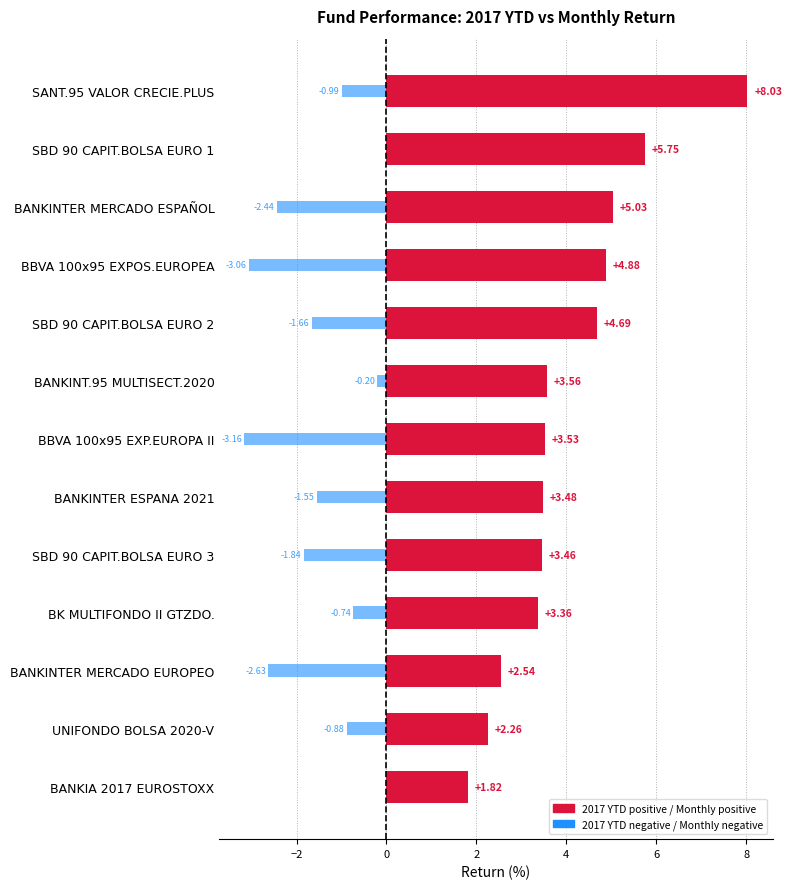

Which series has the largest total across all categories?

2017 YTD Return (%)